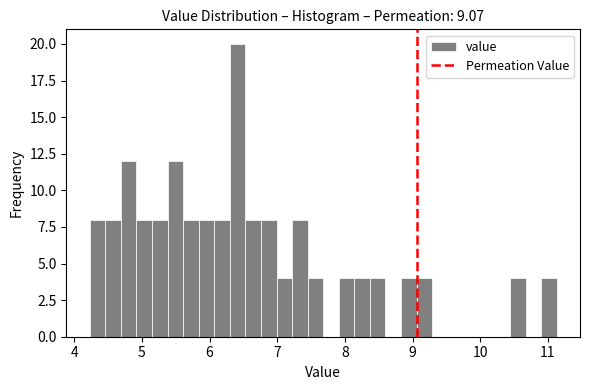

Read against the x-axis, roughly where is the centre of the tallest bar?

6.4